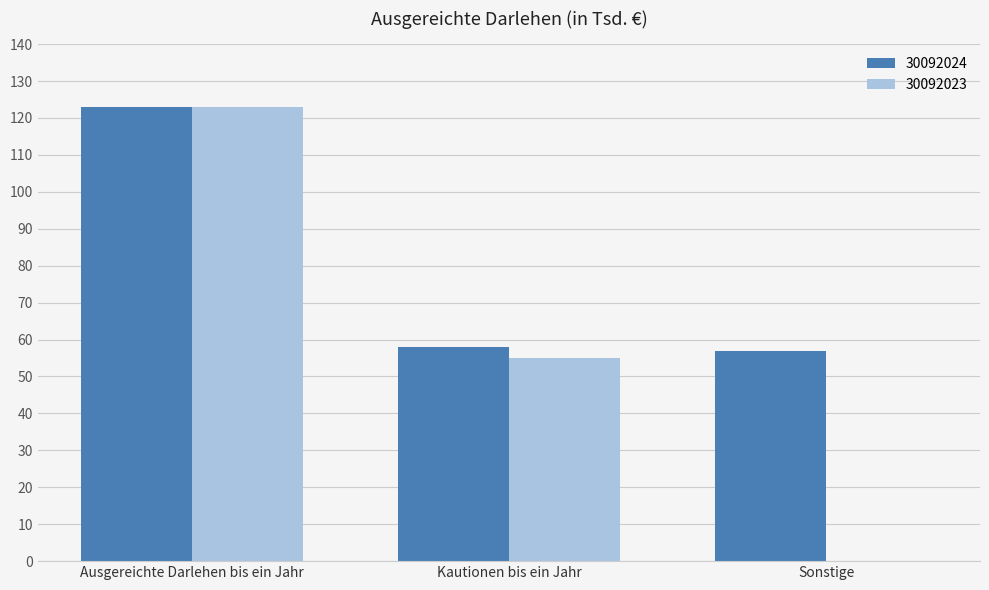

How many series are shown in this chart?

2